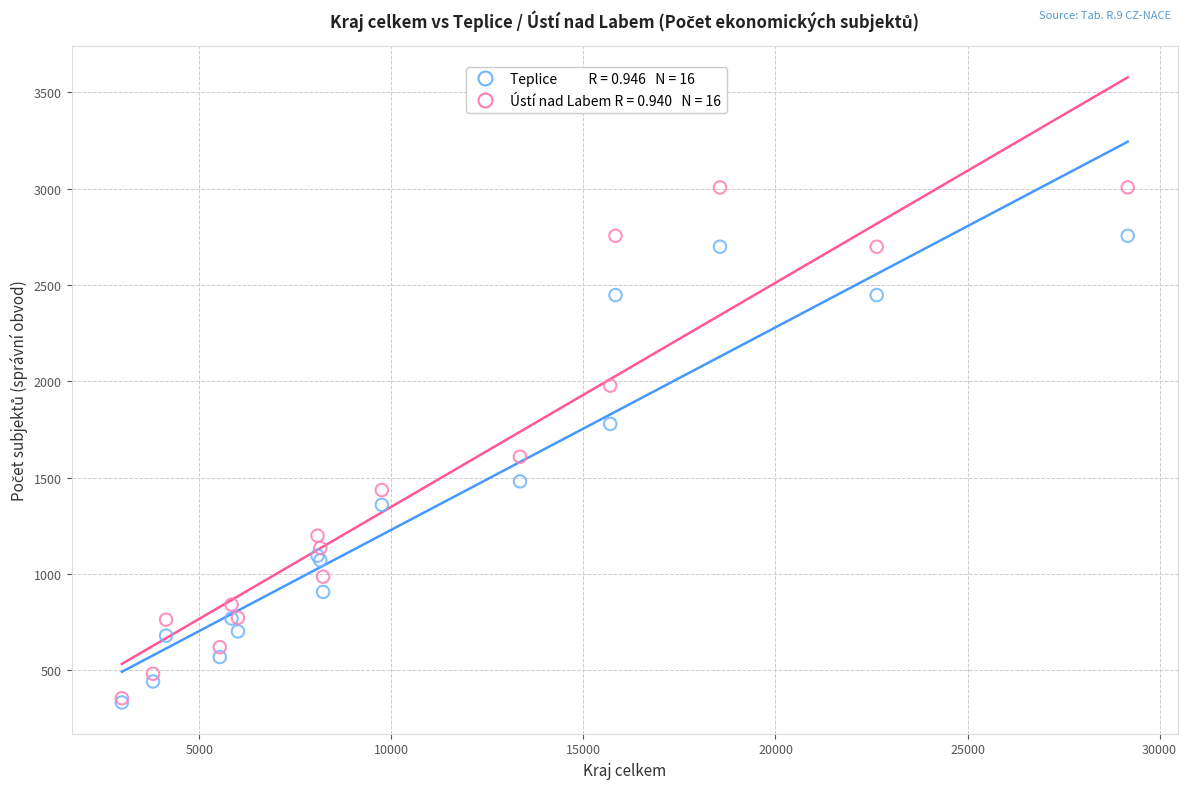

Across all series, what Y value is closest to 1670?

1609